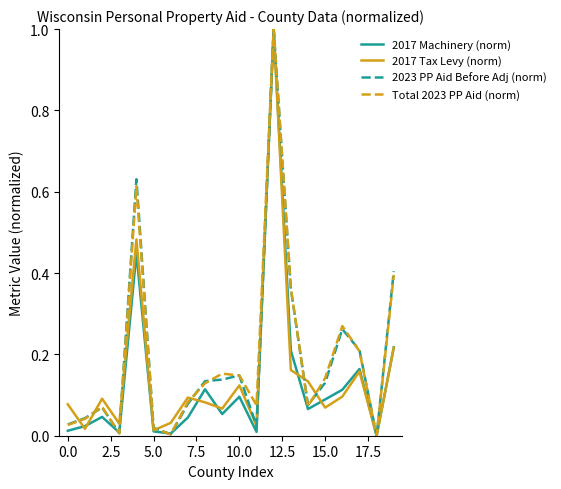

Is it true that 2017 Machinery (norm) equals 0.0 at 10.0?

False